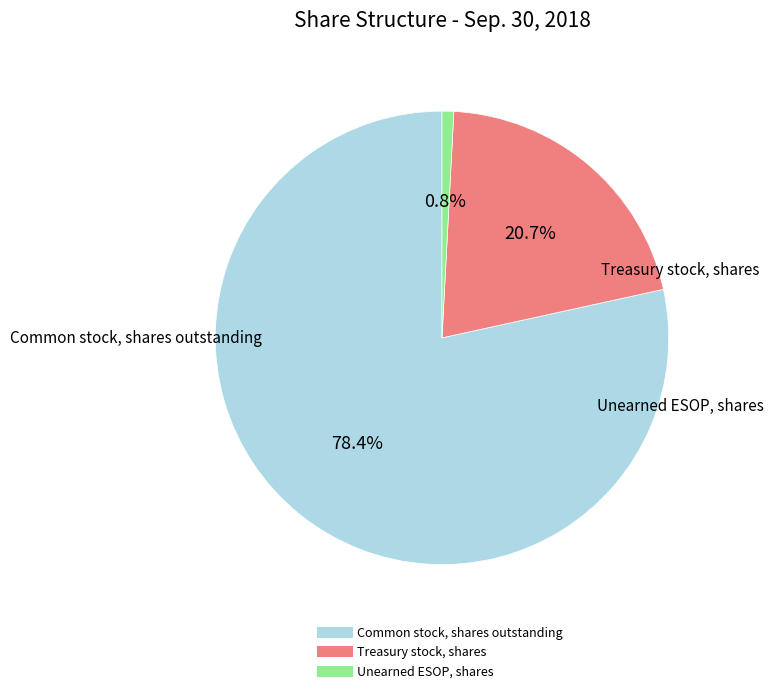

Which slice is the largest?

Common stock, shares outstanding